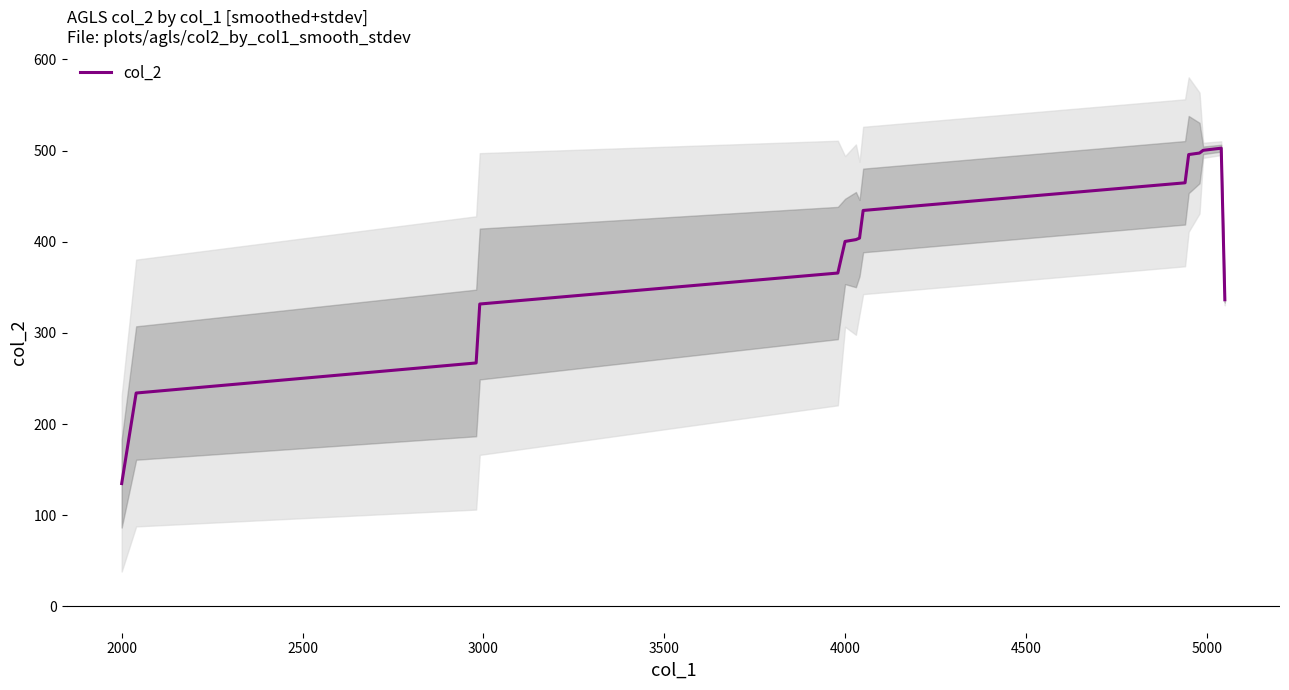

At which label does col_2 reach its minimum?

2000